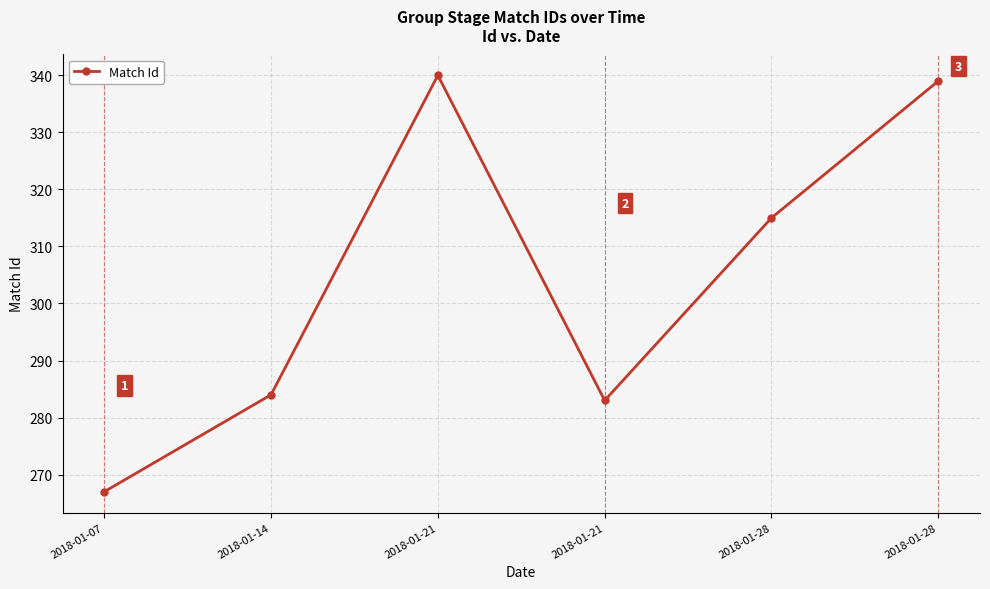

Is this an area chart (filled region under the line)?

No